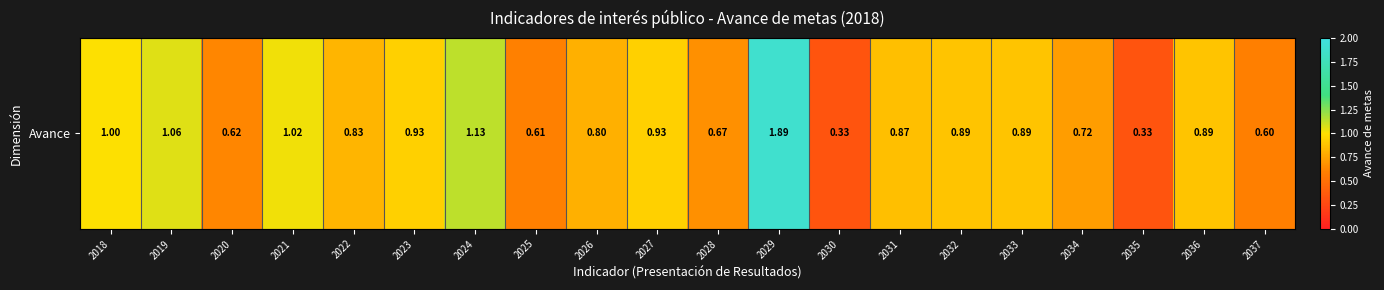

Between 2021 and 2025, which is larger?

2021